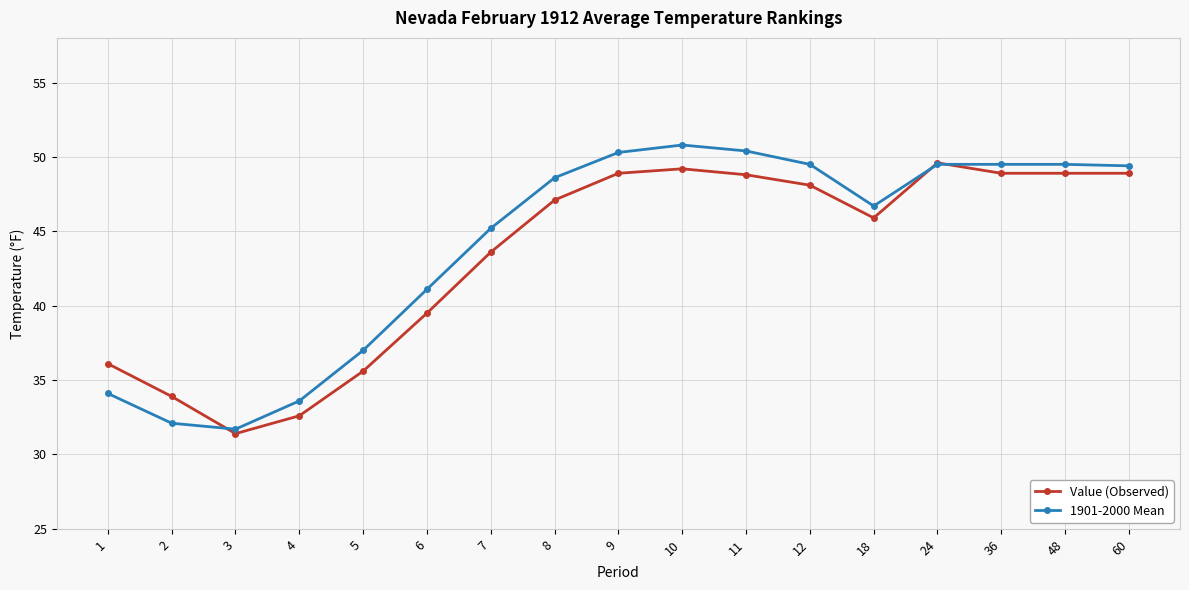

Between 1 and 4, which series saw the biggest shift?

Value (Observed)